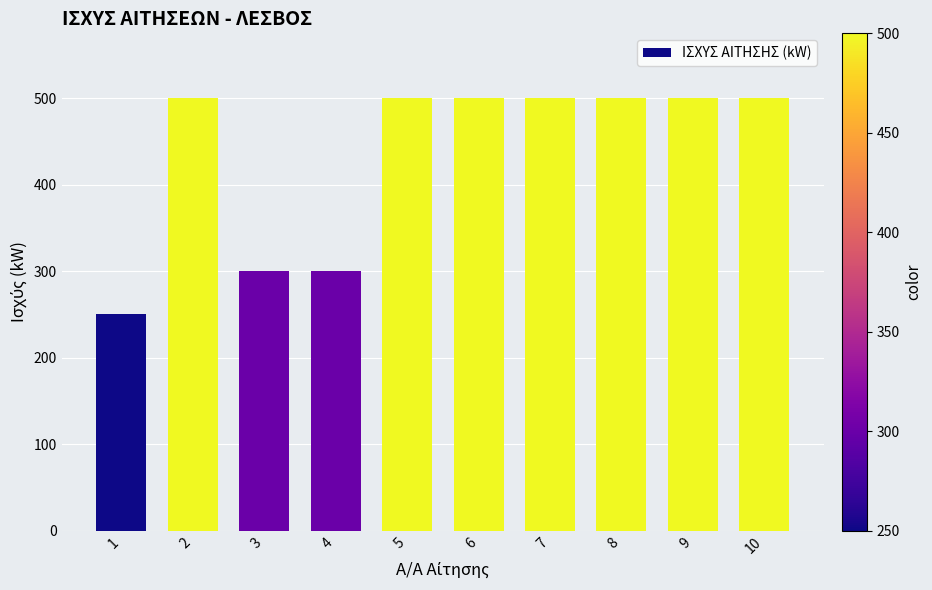

True or false: the data shows 829 at 9.

False